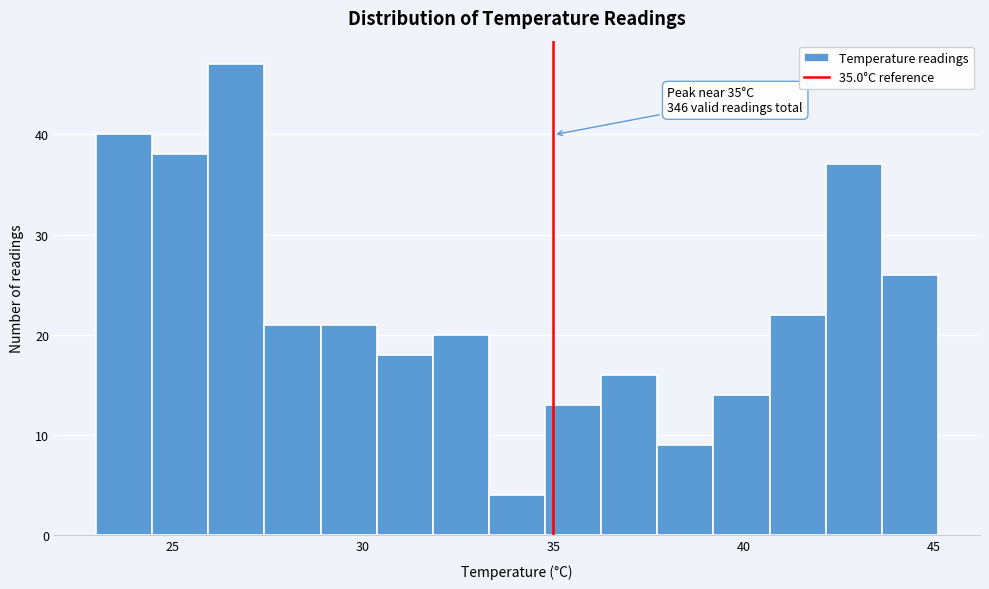

Around what value on the x-axis is the tallest bar? Give the approximate position of its centre, as read against the axis.

26.5